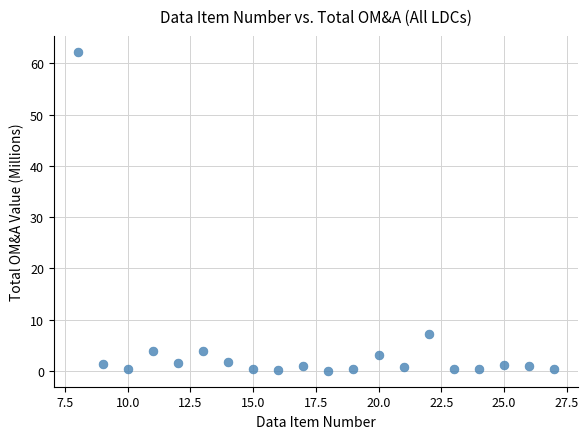

What Y value in the scatter plot is closest to 31?

7.3